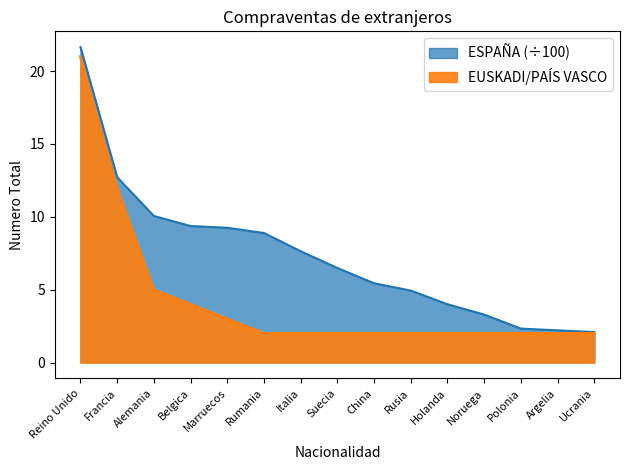

What is the sum of the EUSKADI/PAÍS VASCO values at Rumania and Noruega?

4.0